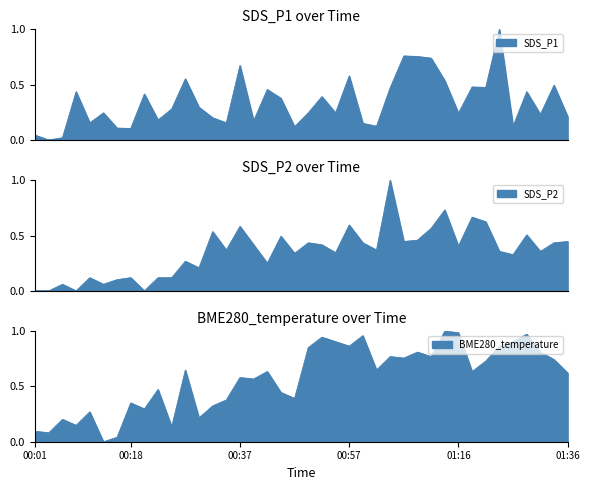

At which label is SDS_P2 closest to 0?

00:01